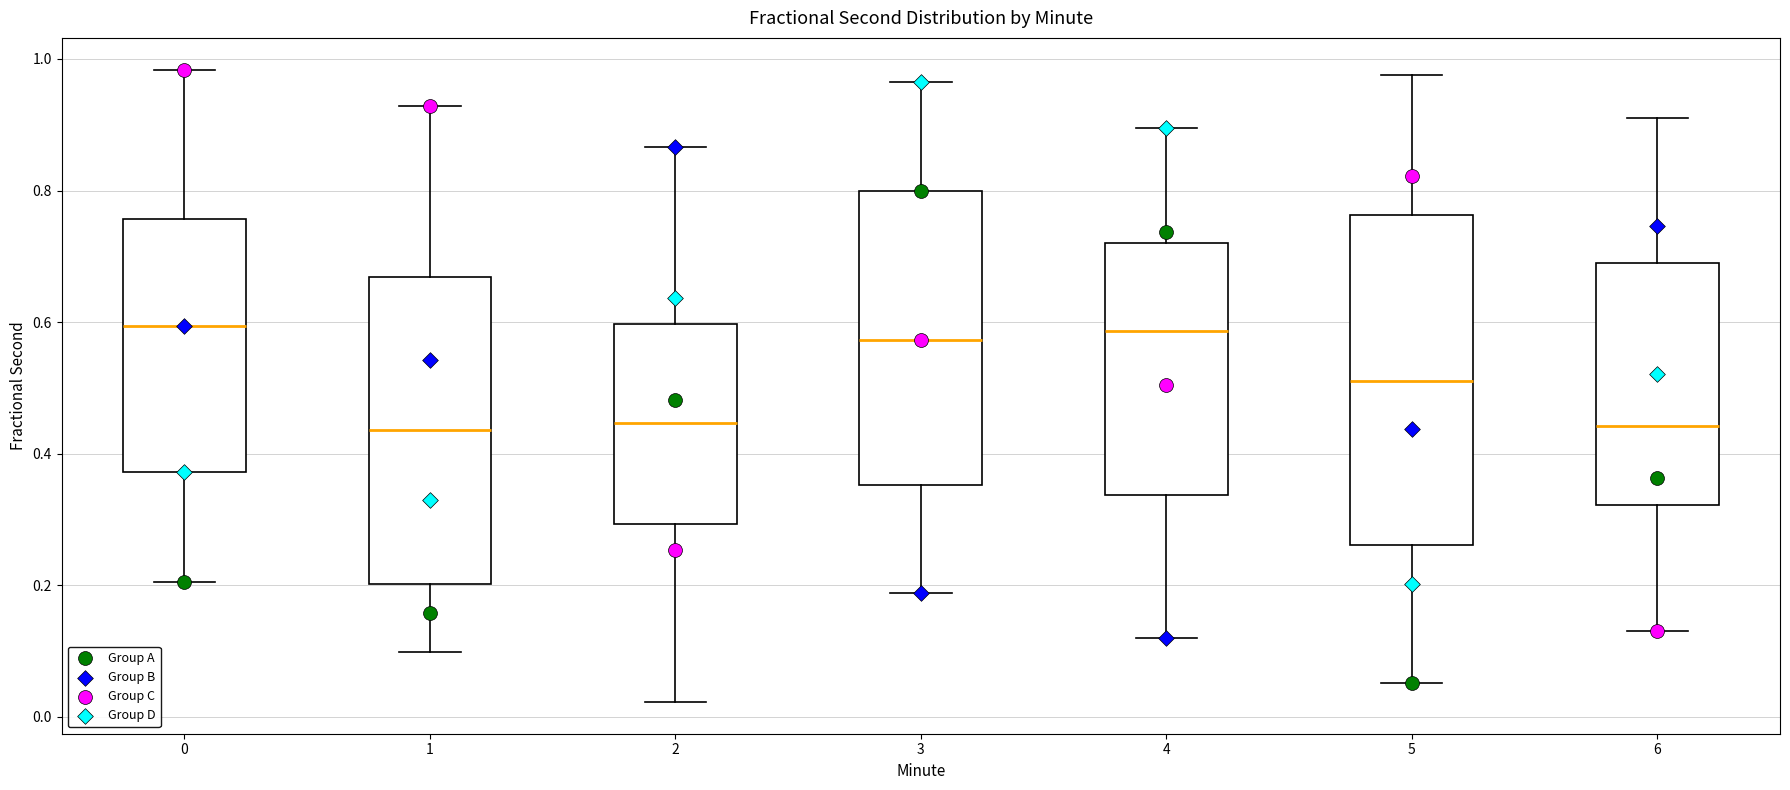

Comparing the boxes themselves (not the whiskers), which one is the tallest?

5